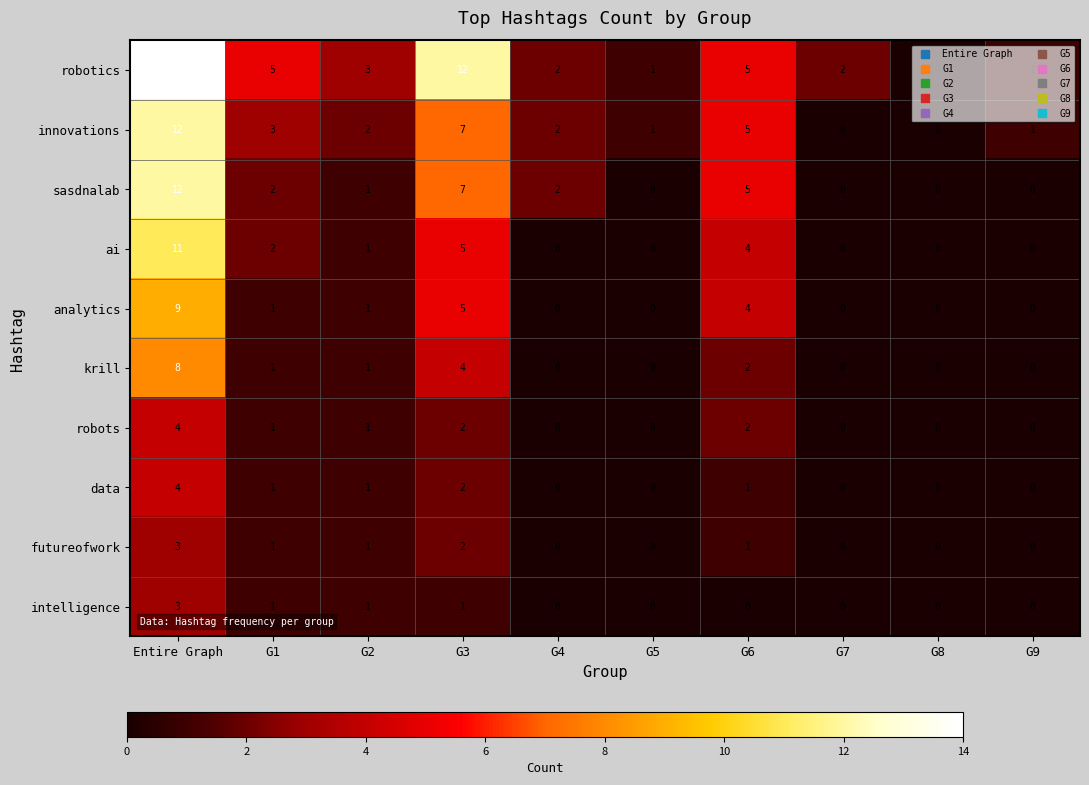

The value of innovations at G9 is 0. True or false?

False